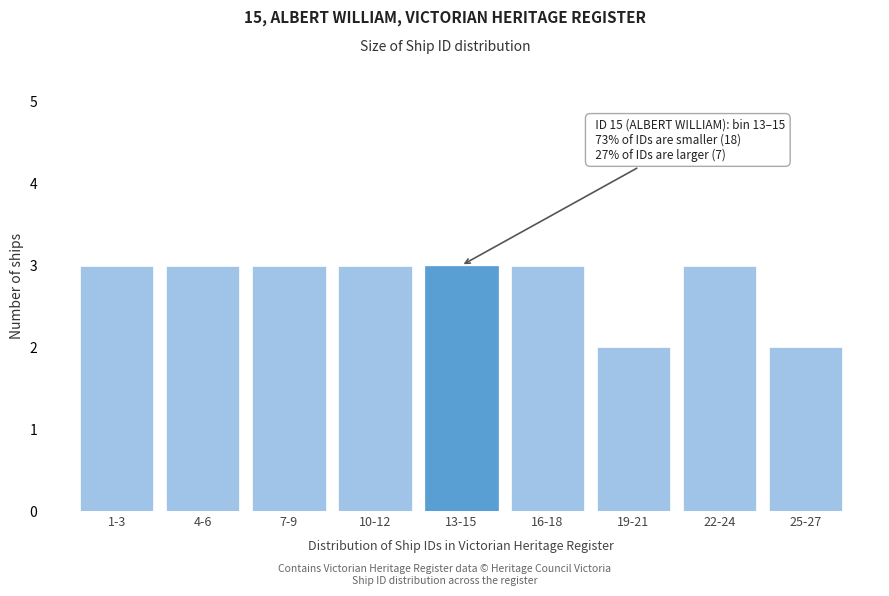

Reading left to right, what are all the values shown in this chart?

3	3	3	3	3	3	2	3	2